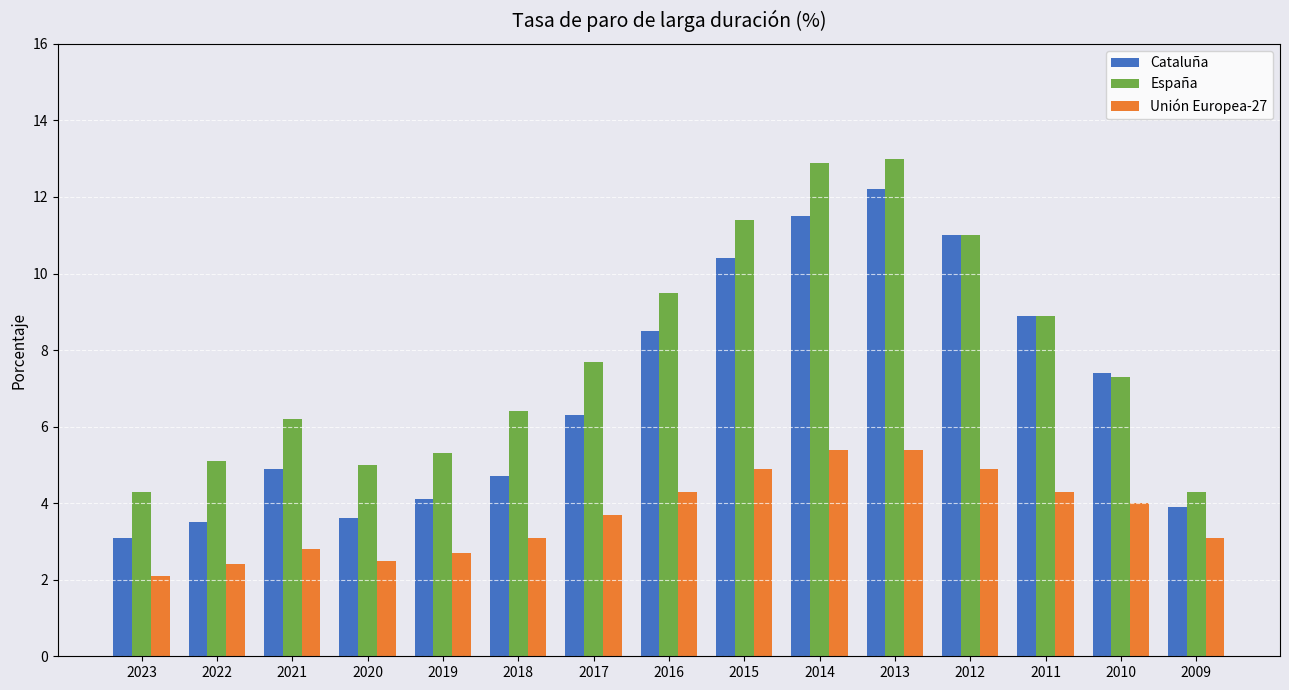

The España series shows 11.0 at 2012. True or false?

True